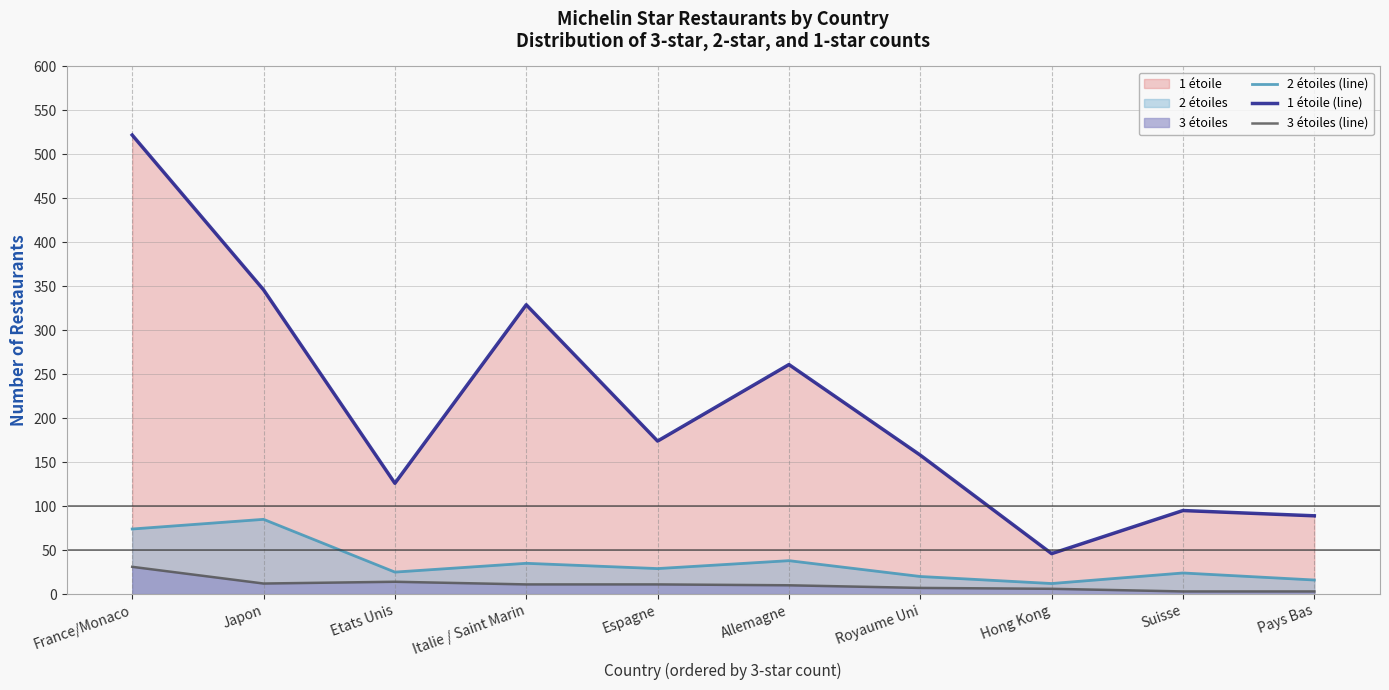

At which label is 3 étoiles (line) closest to 17?

Etats Unis